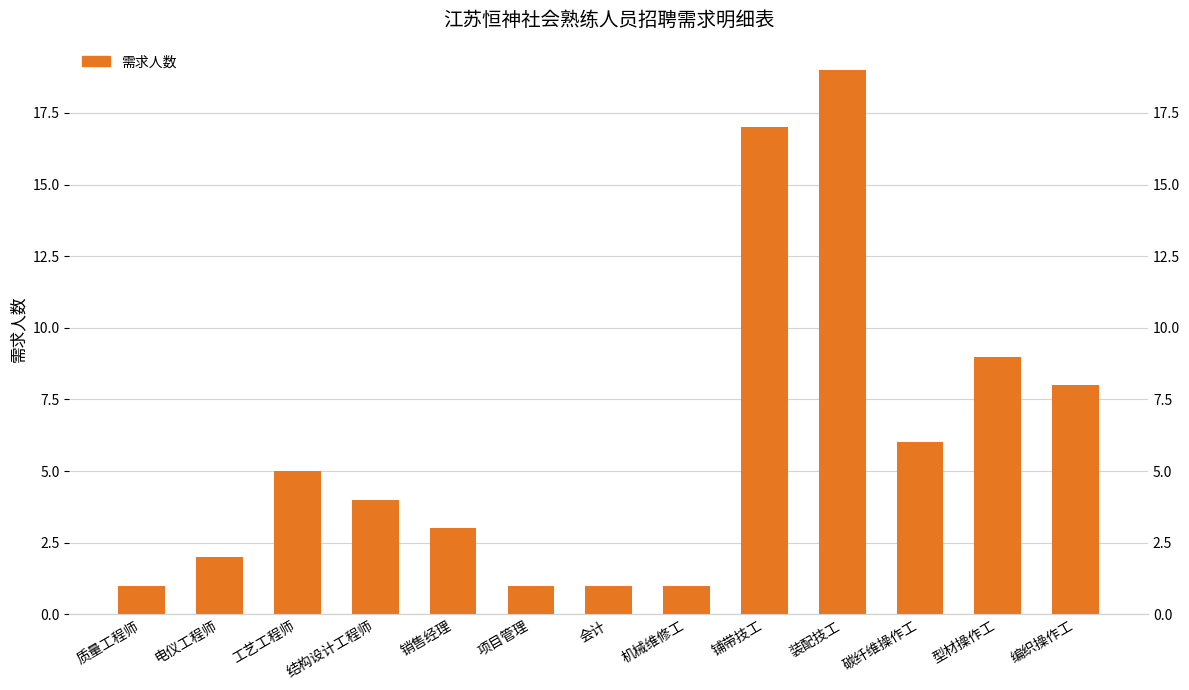

Rank the categories by value from lowest to highest.

质量工程师, 项目管理, 会计, 机械维修工, 电仪工程师, 销售经理, 结构设计工程师, 工艺工程师, 碳纤维操作工, 编织操作工, 型材操作工, 铺带技工, 装配技工